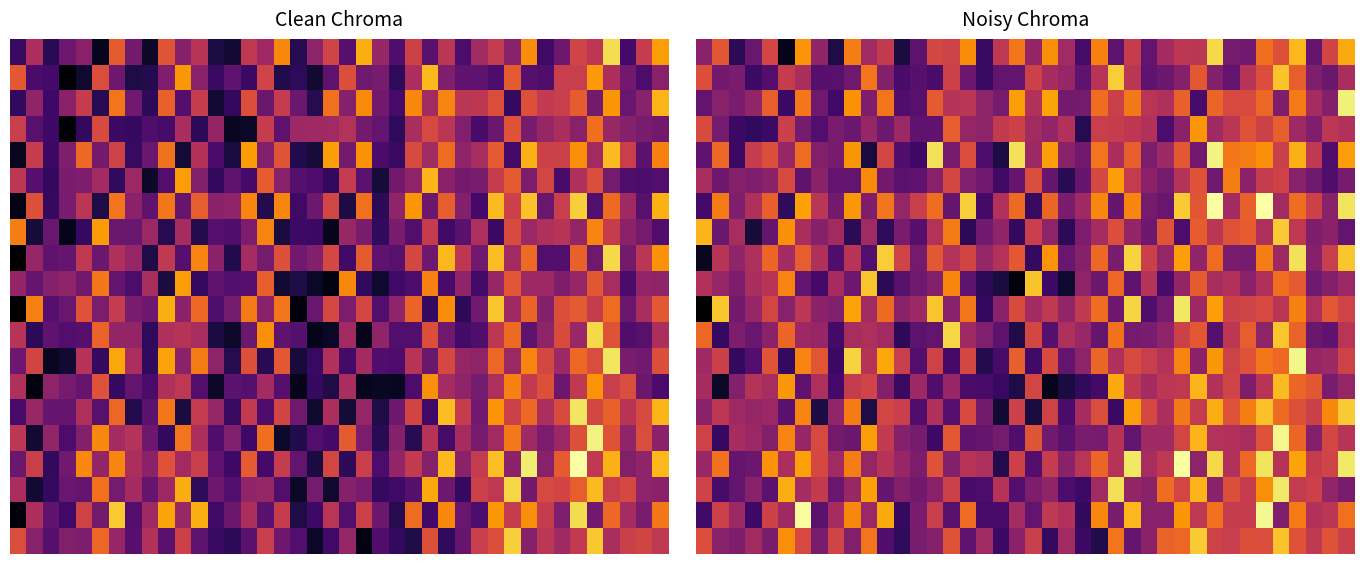

What is the average value of the 10.0 series?

0.5